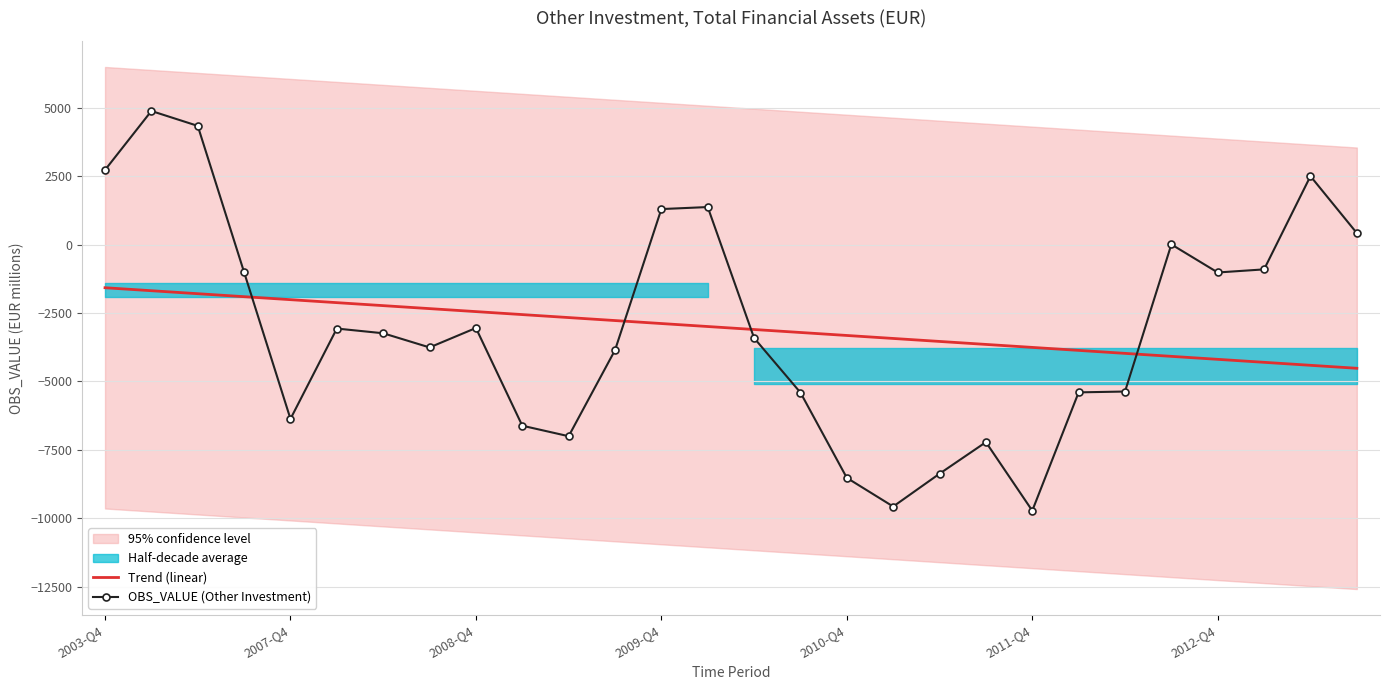

True or false: OBS_VALUE (Other Investment) and Trend (linear) intersect in this chart.

True